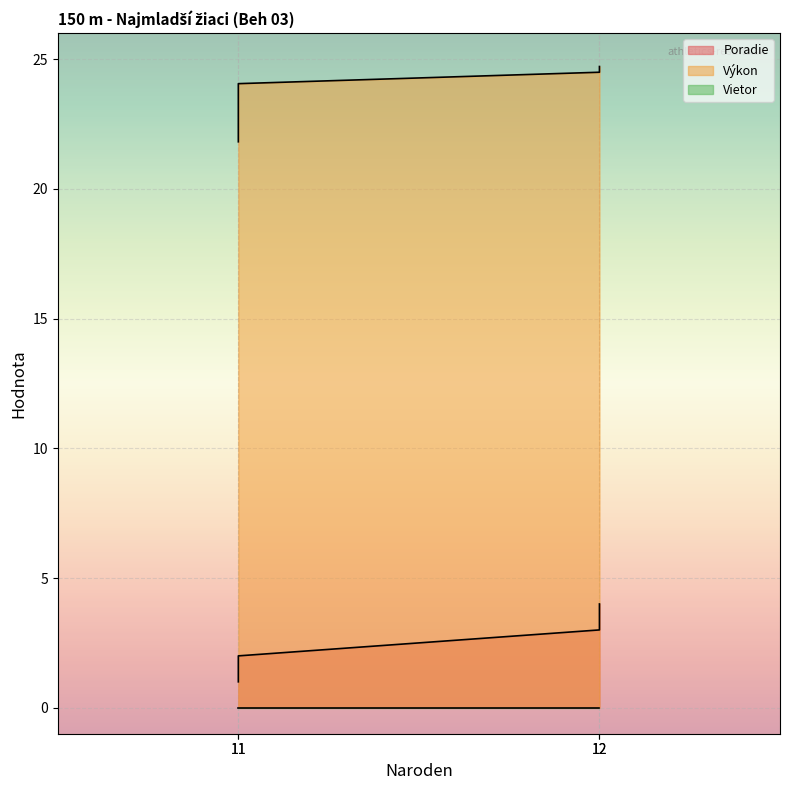

Which series has the largest range (max minus min)?

Poradie